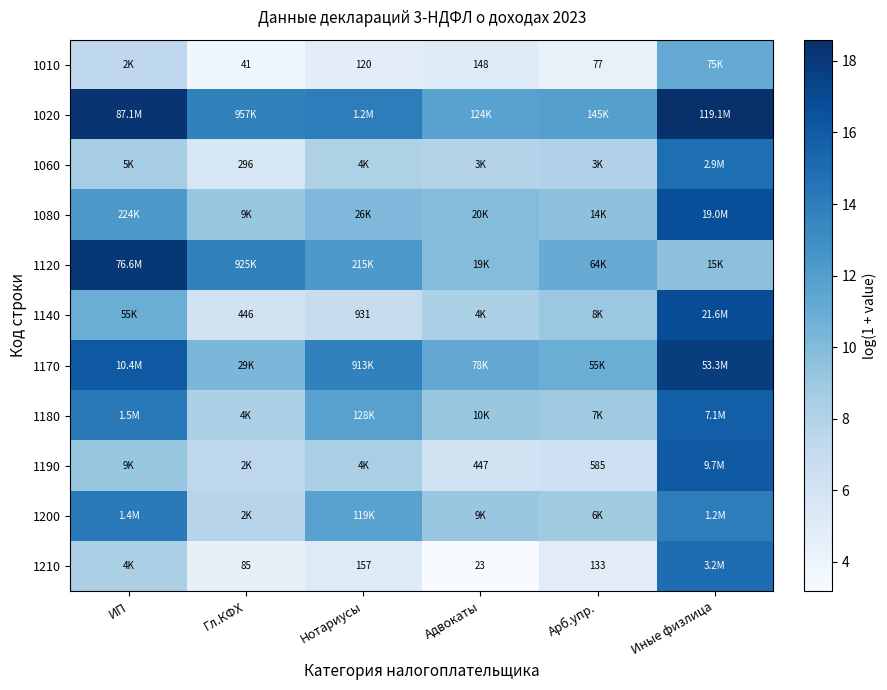

What is the sum of the 1020 values at Нотариусы and Адвокаты?

25.7